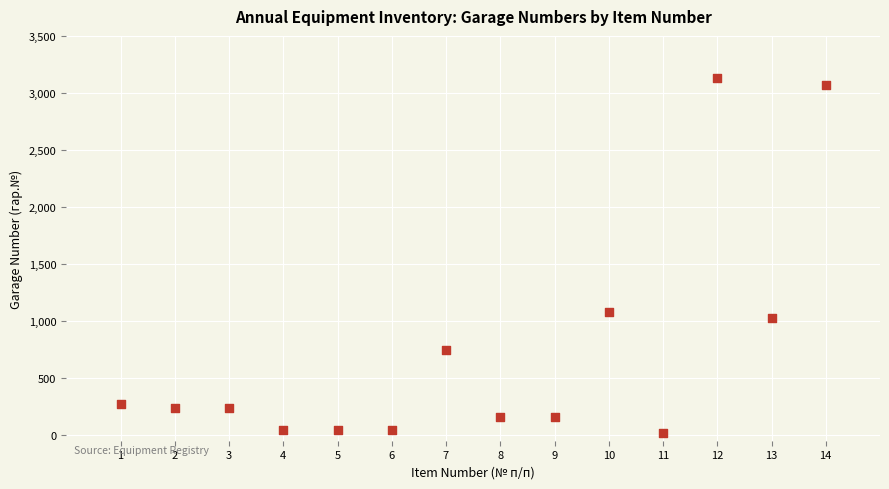

What is the range of Y values (max minus min)?

3116